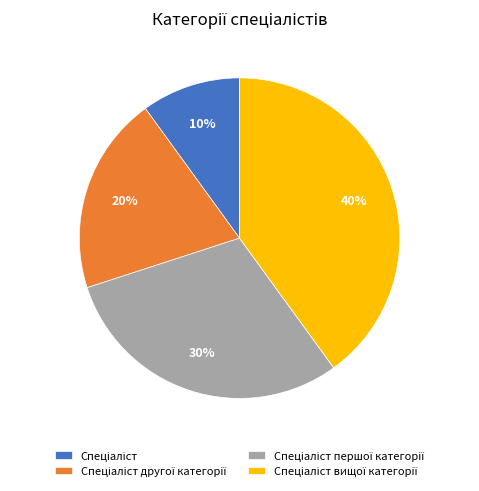

Is there any slice that represents more than half of the pie?

No